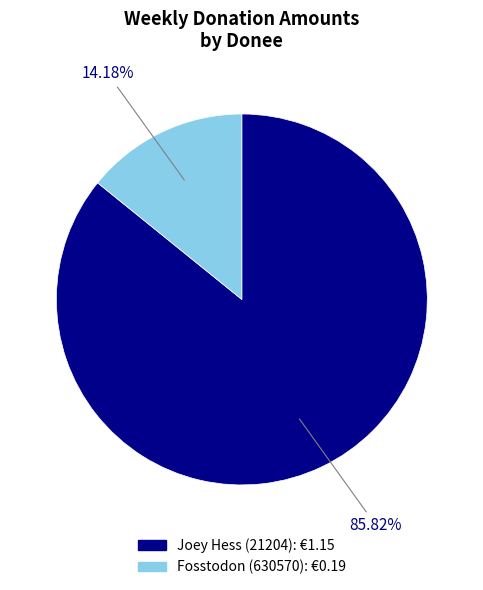

Combined, what portion of the pie is Joey Hess (21204) and Fosstodon (630570)?

100.0%